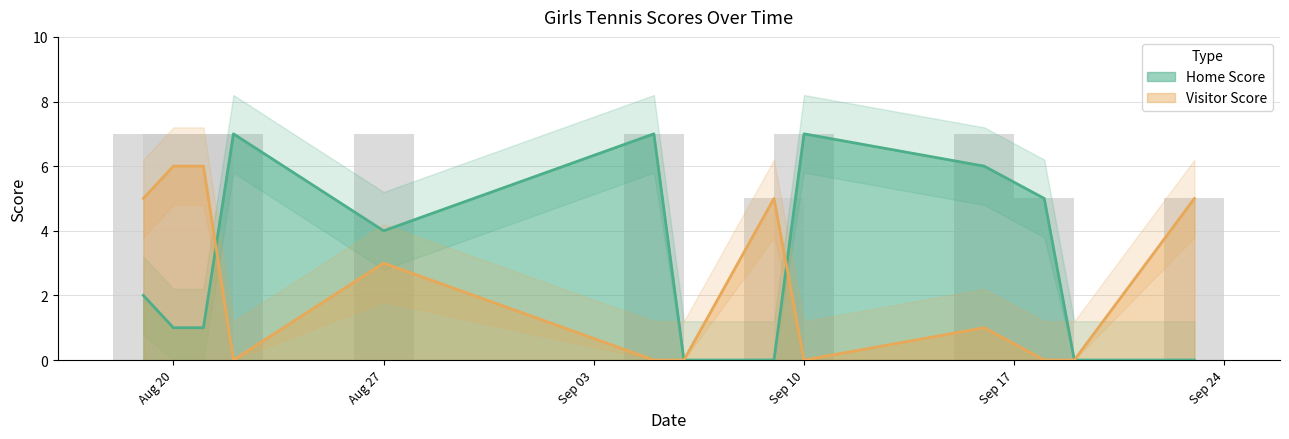

Is it true that Visitor Score equals -3 at 2019-09-06?

False